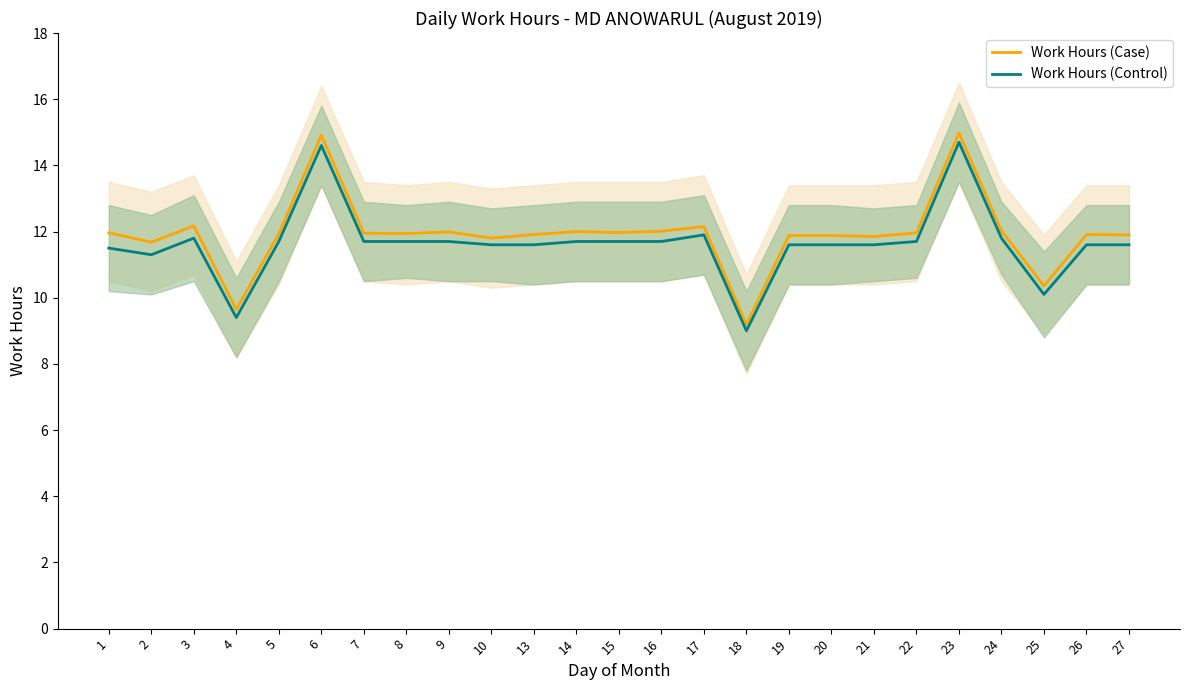

What is the difference between the highest and lowest values at 7?

0.2